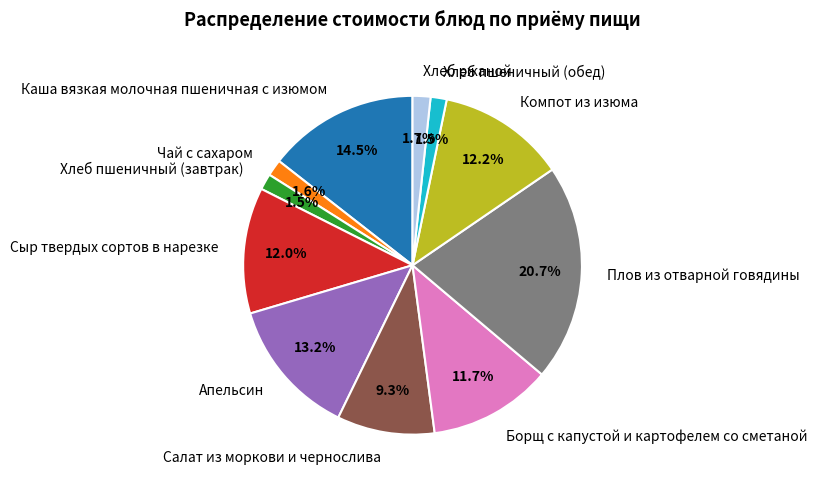

Which slice is the largest?

Плов из отварной говядины